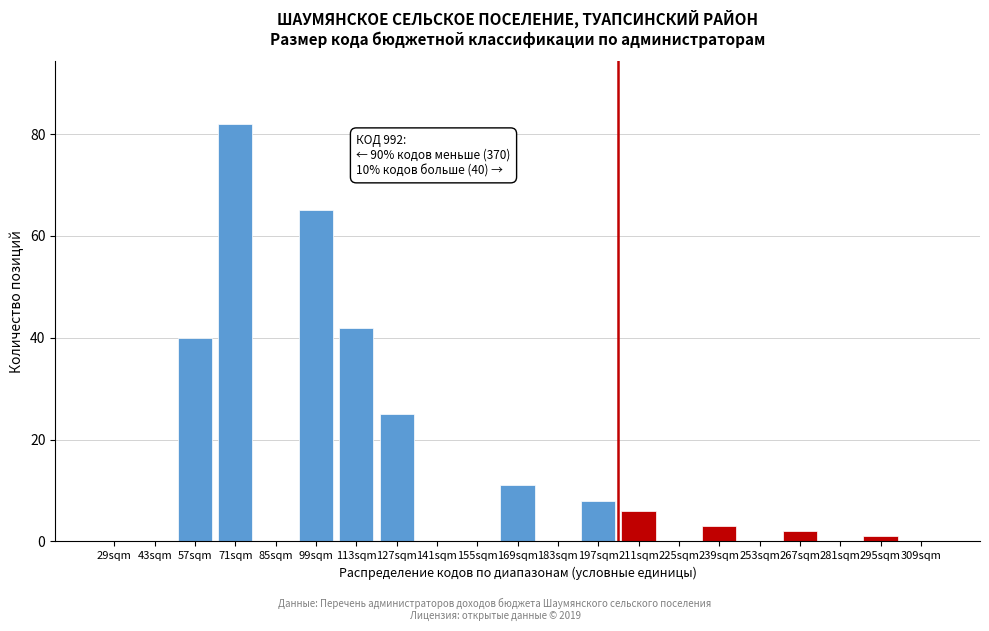

Reading left to right, list all the values displayed in this chart.

29sqm=0	43sqm=0	57sqm=40	71sqm=82	85sqm=0	99sqm=65	113sqm=42	127sqm=25	141sqm=0	155sqm=0	169sqm=11	183sqm=0	197sqm=8	211sqm=6	225sqm=0	239sqm=3	253sqm=0	267sqm=2	281sqm=0	295sqm=1	309sqm=0